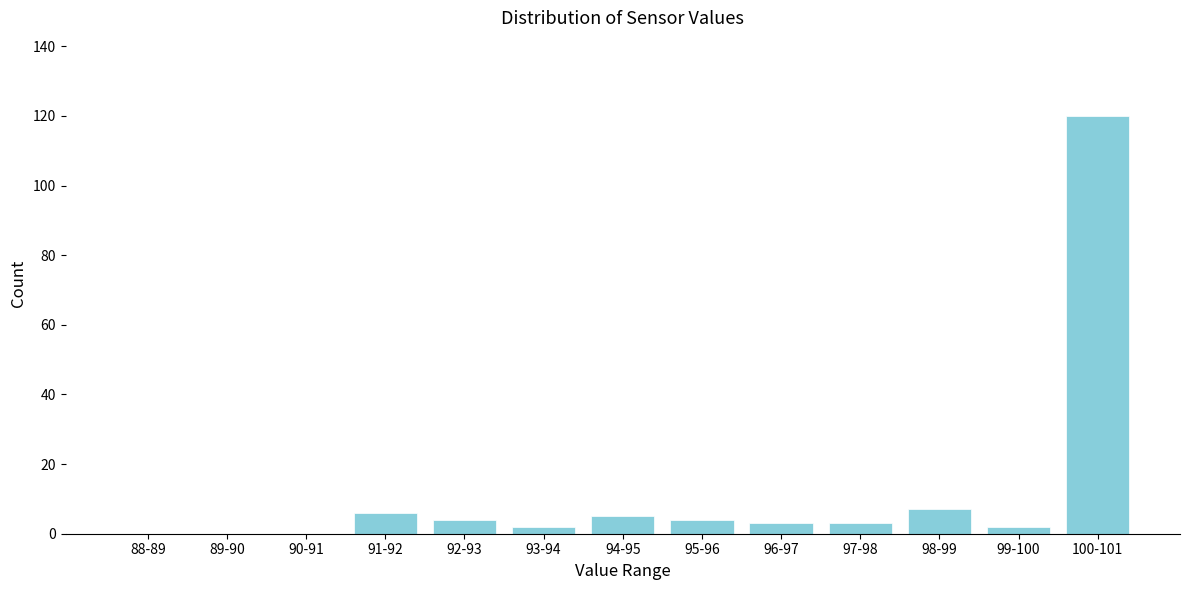

What is the maximum value shown in the chart?

120